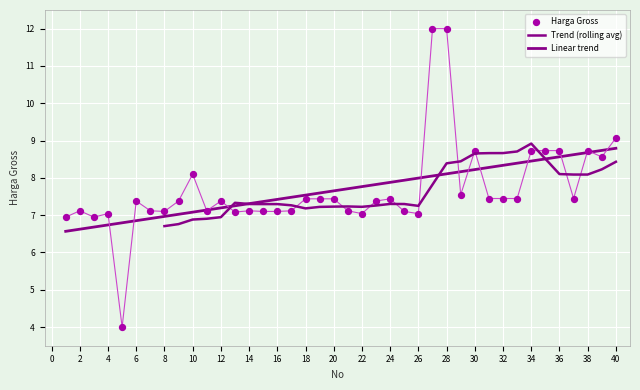

Between 23 and 19, which is larger?

19